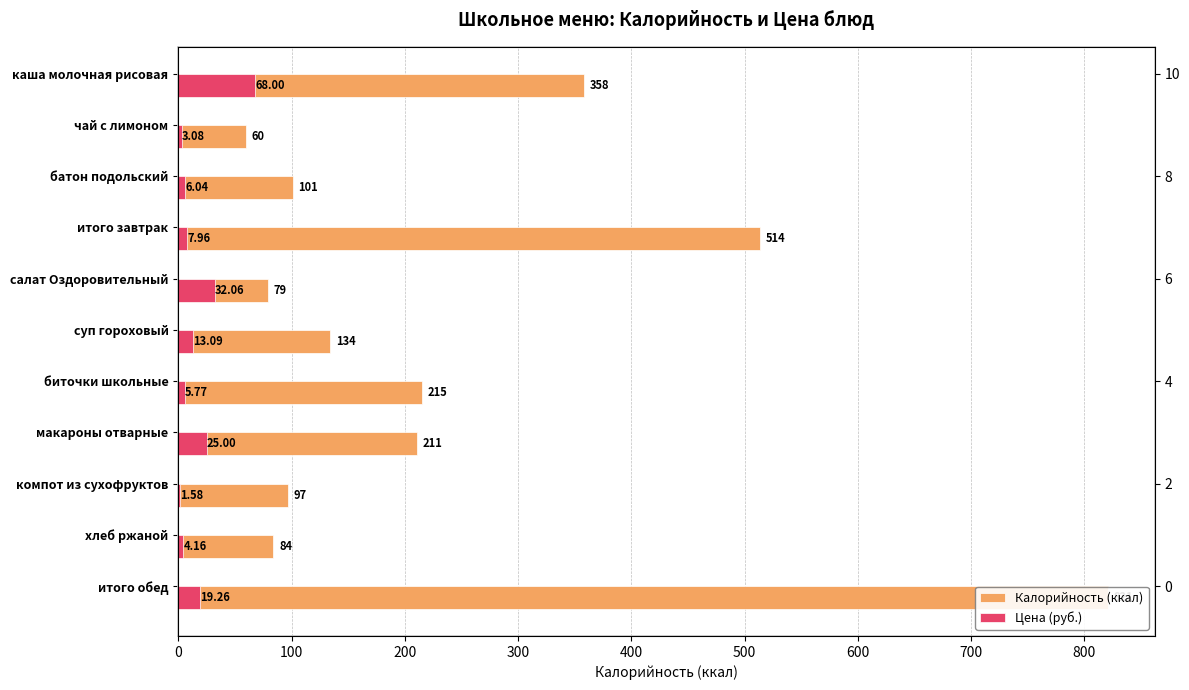

What is the lowest value of the Цена (руб.) series?

1.6